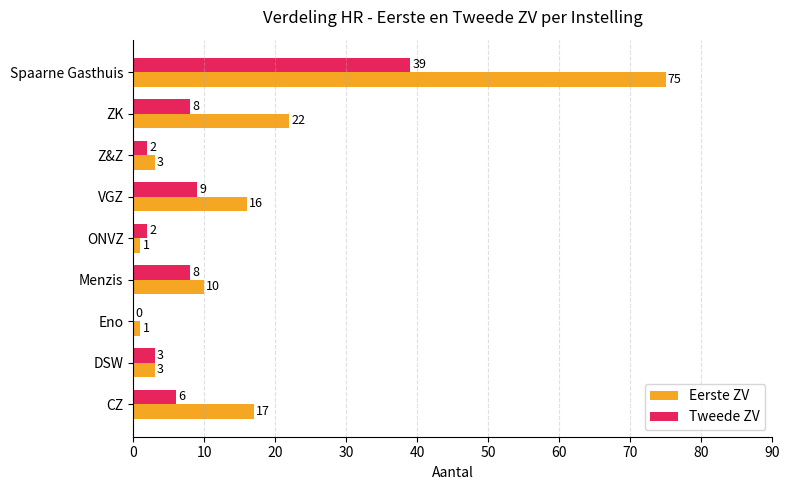

What is the highest value of the Tweede ZV series?

39